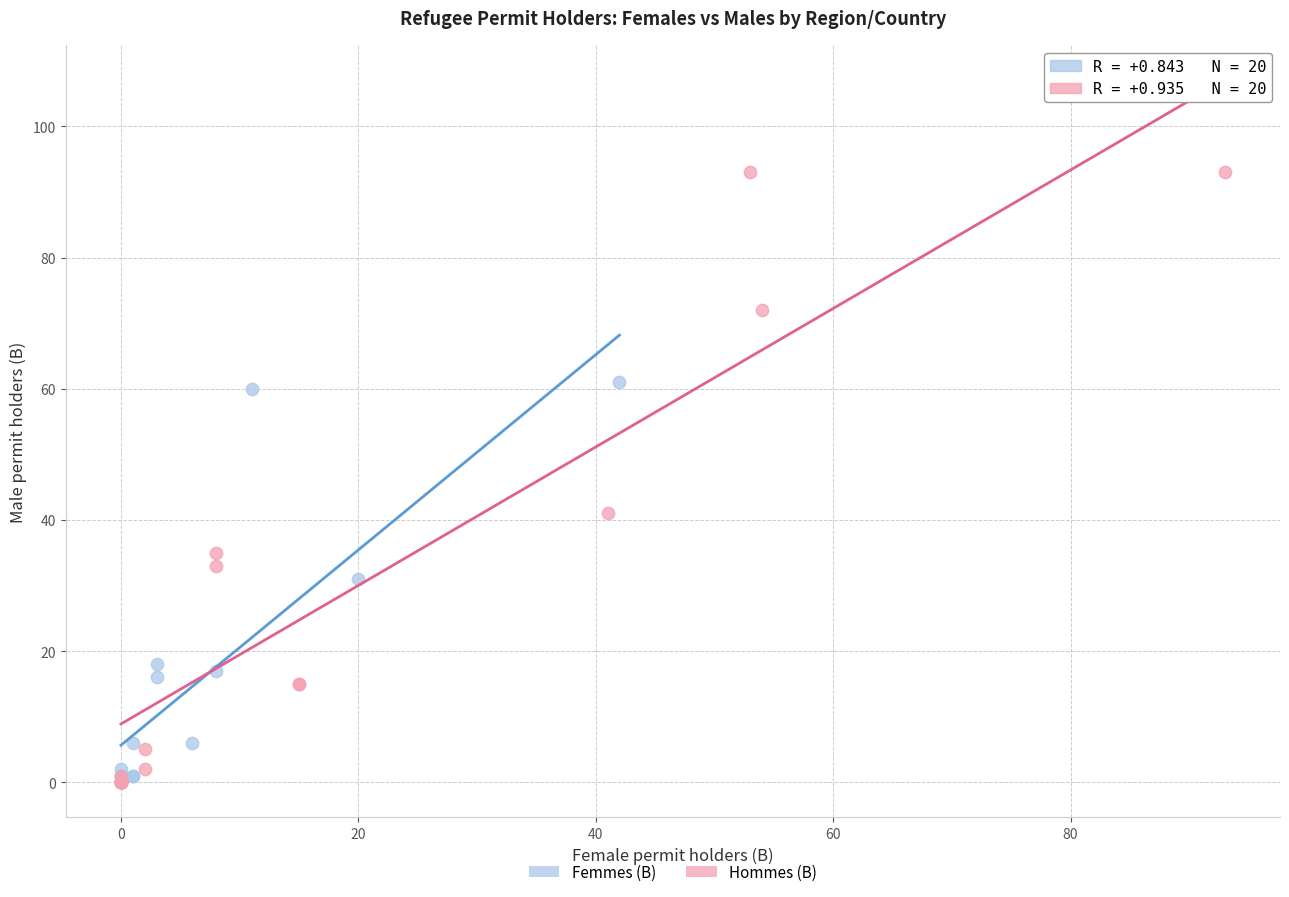

What are all the series names shown in the legend?

Femmes (B), Hommes (B)